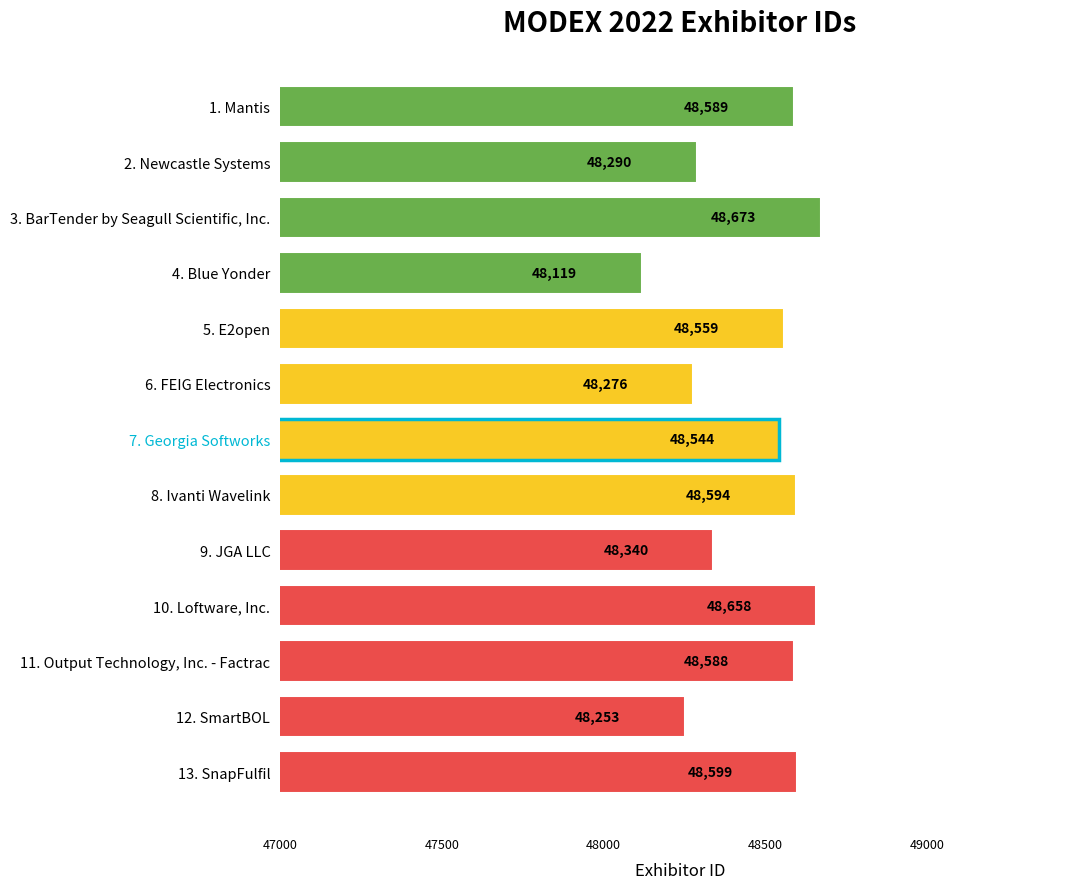

List the labels in order of value, smallest first.

4. Blue Yonder, 12. SmartBOL, 6. FEIG Electronics, 2. Newcastle Systems, 9. JGA LLC, 7. Georgia Softworks, 5. E2open, 11. Output Technology, Inc. - Factrac, 1. Mantis, 8. Ivanti Wavelink, 13. SnapFulfil, 10. Loftware, Inc., 3. BarTender by Seagull Scientific, Inc.